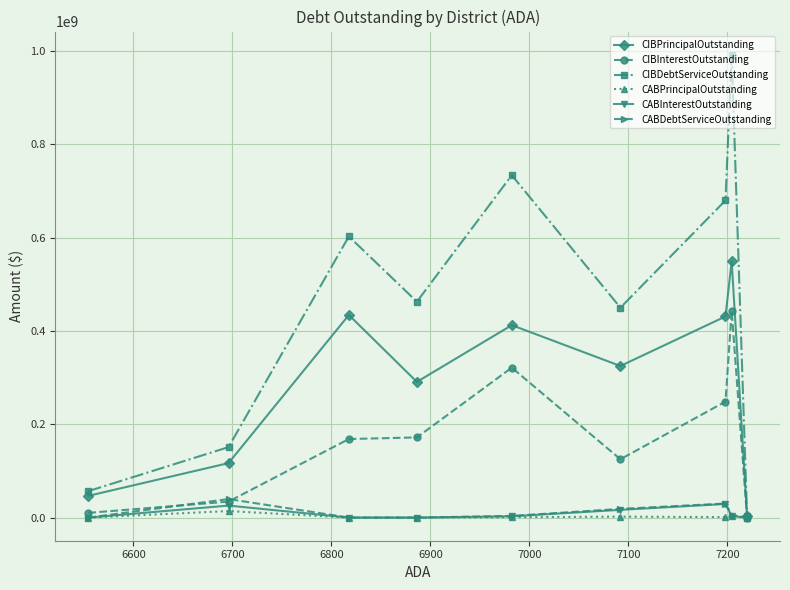

What is the maximum value shown in the chart?

992297847.5